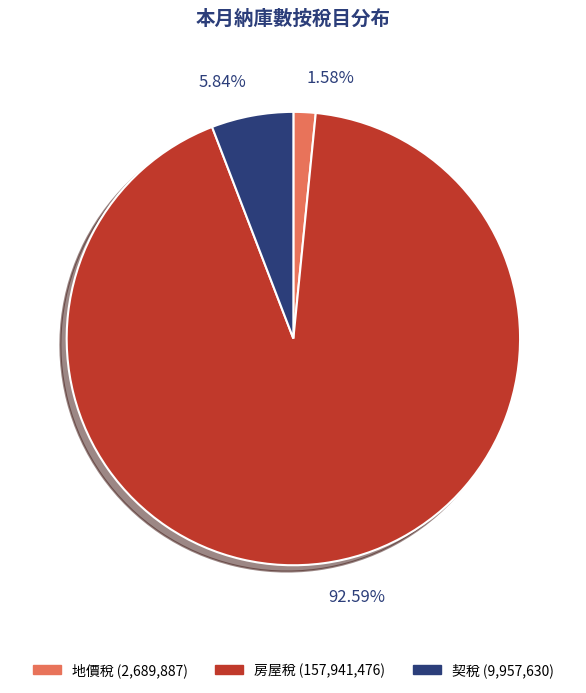

To the nearest percent, what is the difference between the largest and smallest slice percentages?

91%